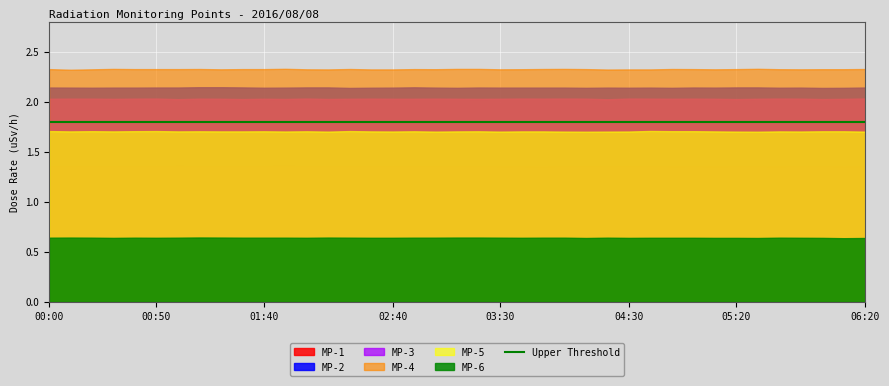

At 04:40, list the series in order from smallest to largest.

MP-6, MP-1, MP-5, MP-3, MP-2, MP-4